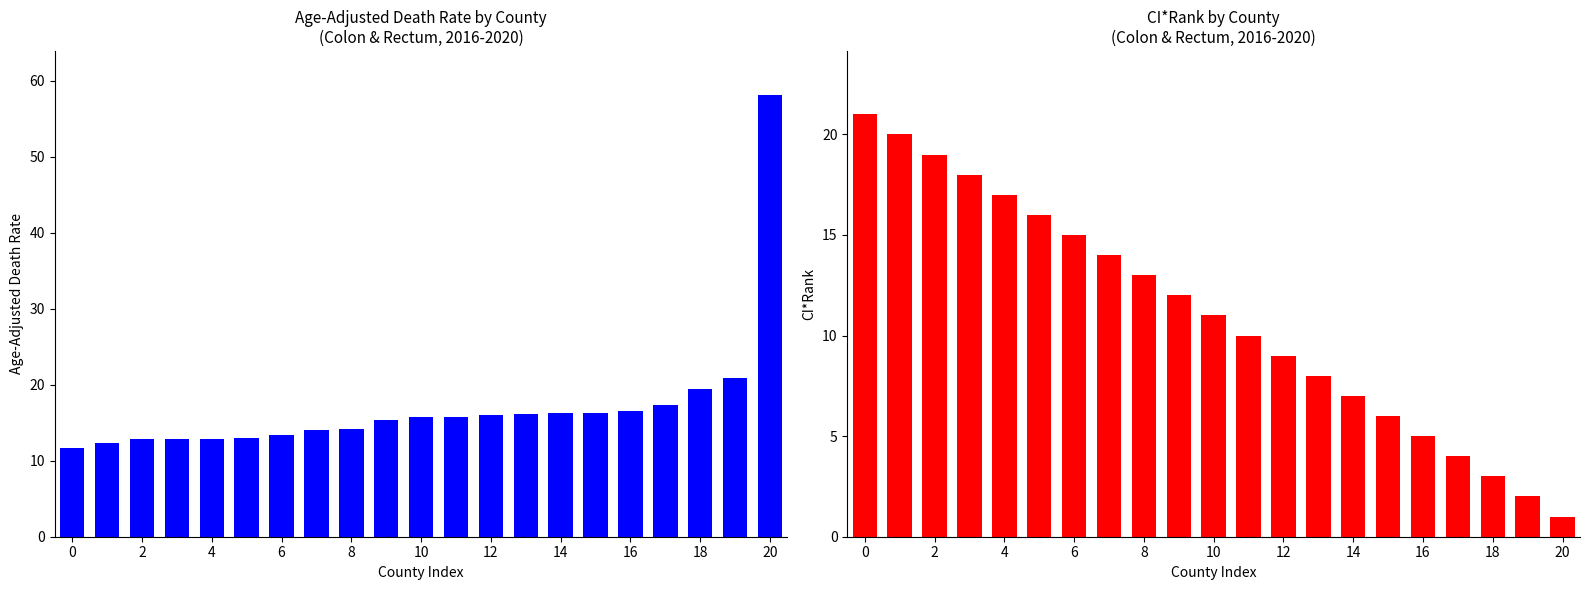

Where is Age-Adjusted Death Rate nearest to the value 34?

19